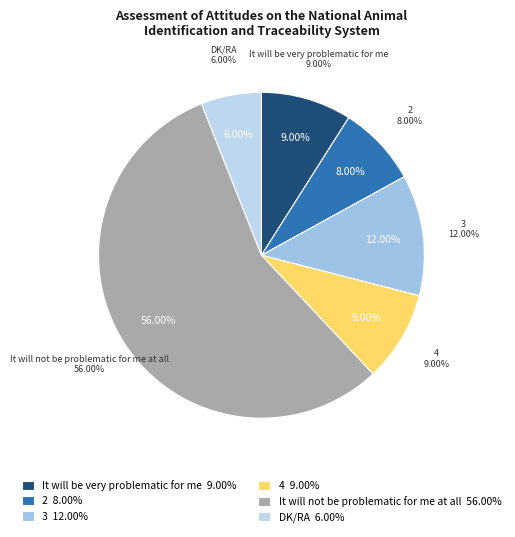

True or false: 3 accounts for 12% of the total.

True